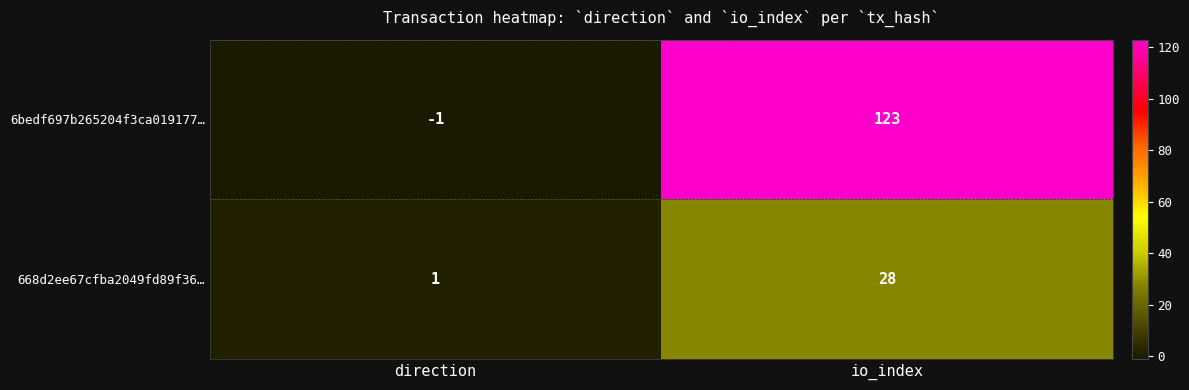

True or false: 6bedf697b265204f3ca019177… has a value of 123 at io_index.

True